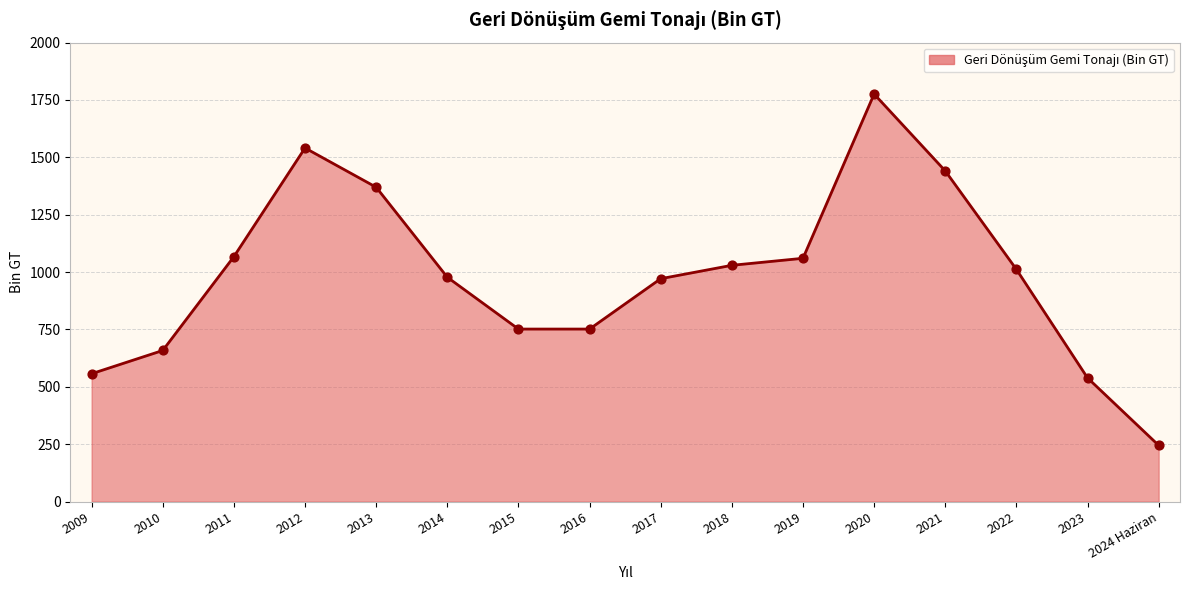

Between 2012 and 2014, which is larger?

2012